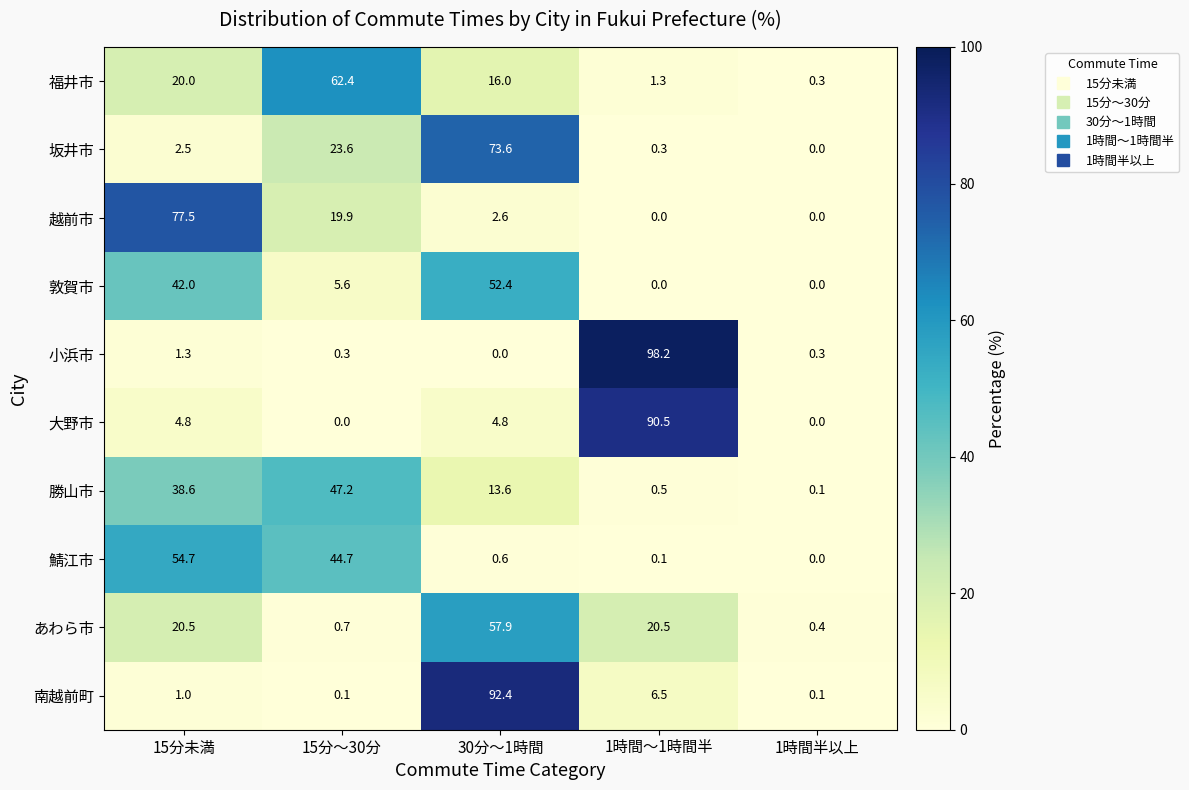

List the series in order of their peak value, lowest first.

勝山市, 敦賀市, 鯖江市, あわら市, 福井市, 坂井市, 越前市, 大野市, 南越前町, 小浜市